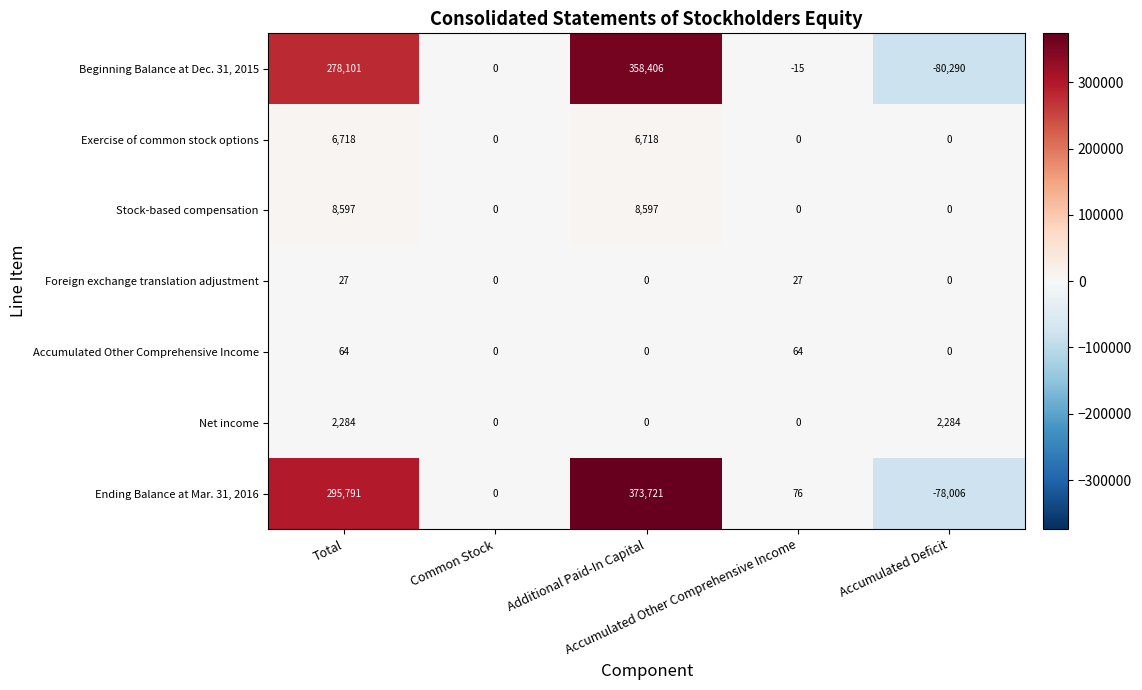

How many categories are shown in the chart?

5